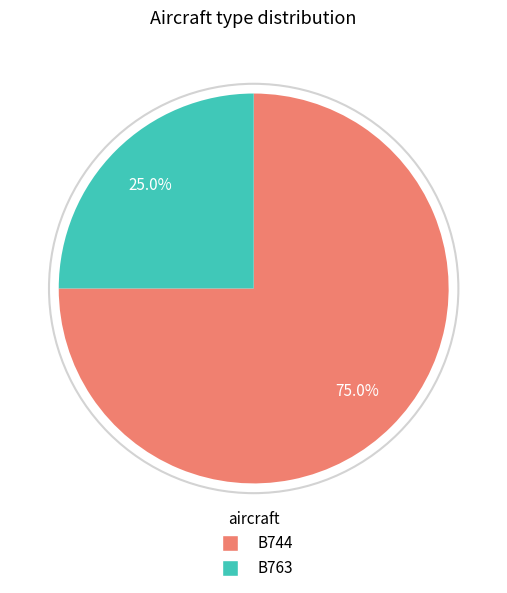

Is there any slice that represents more than half of the pie?

Yes